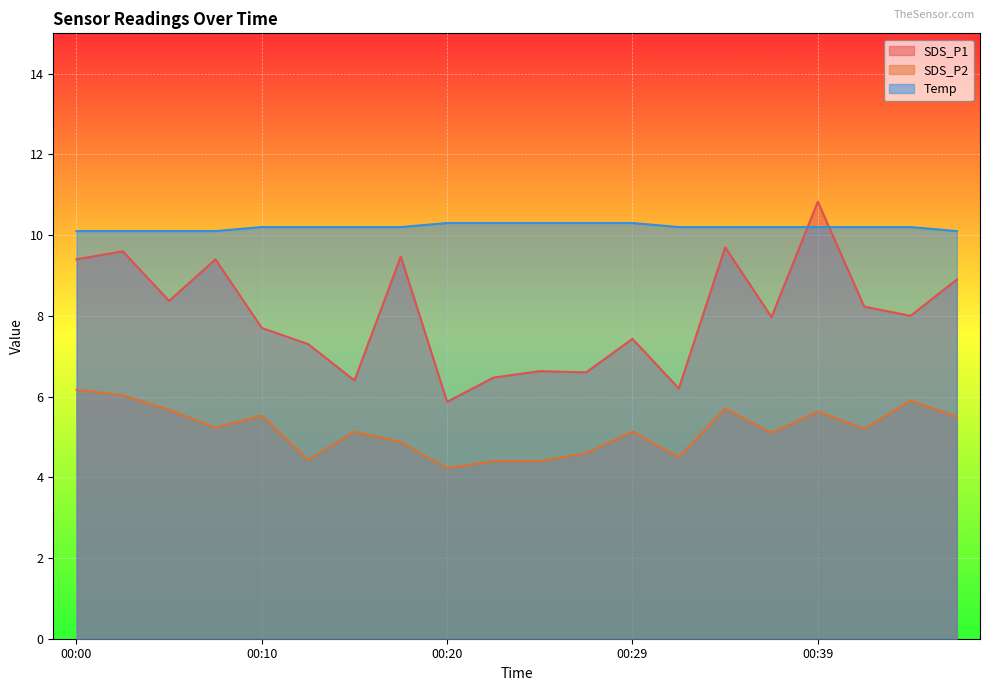

Is the value of SDS_P1 at 00:32 greater than the value of SDS_P2 at 00:20?

Yes